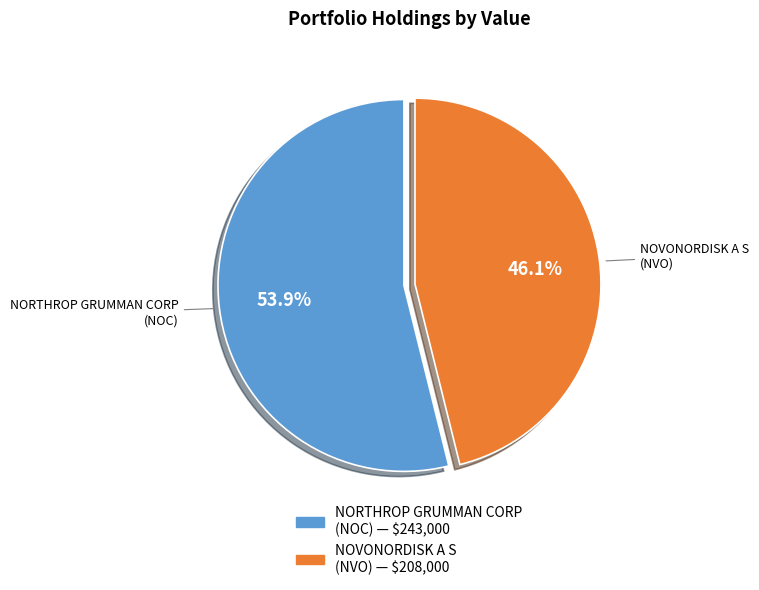

What percentage is the NOVONORDISK A S slice, to the nearest percent?

46%